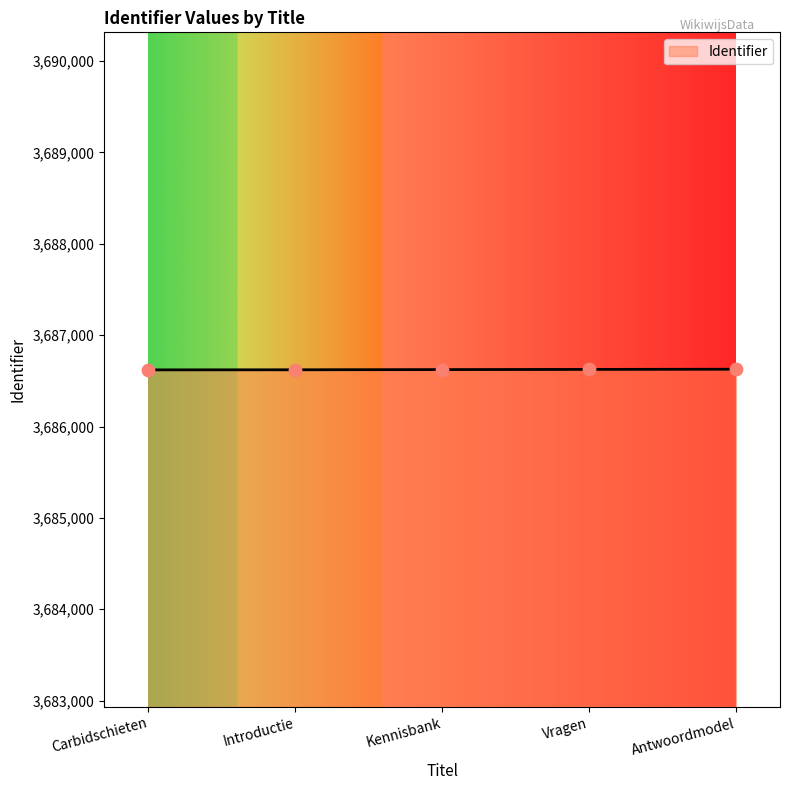

What is the ratio of the value at Vragen to the value at Introductie?

1.0